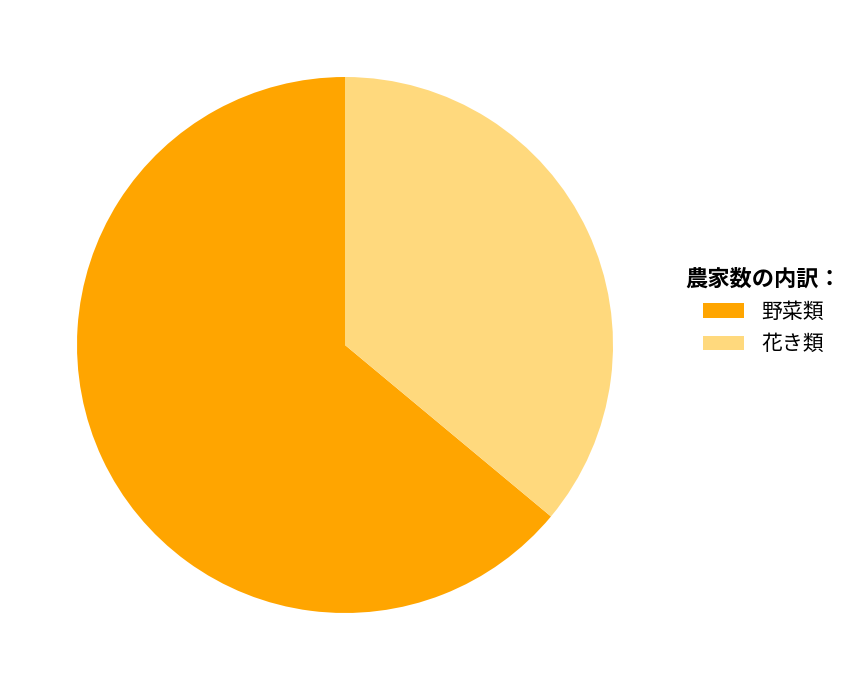

What is the ratio of the value at 花き類 to the value at 野菜類?

0.6